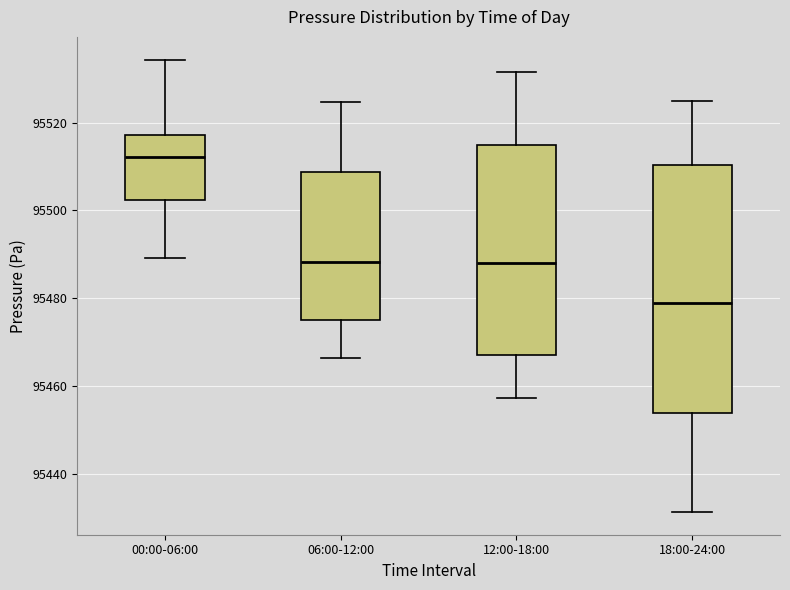

Where does the lower whisker of the box for 18:00-24:00 end on the y-axis? The values are not printed on the chart, so give them approximately, as read against the axis.

95432